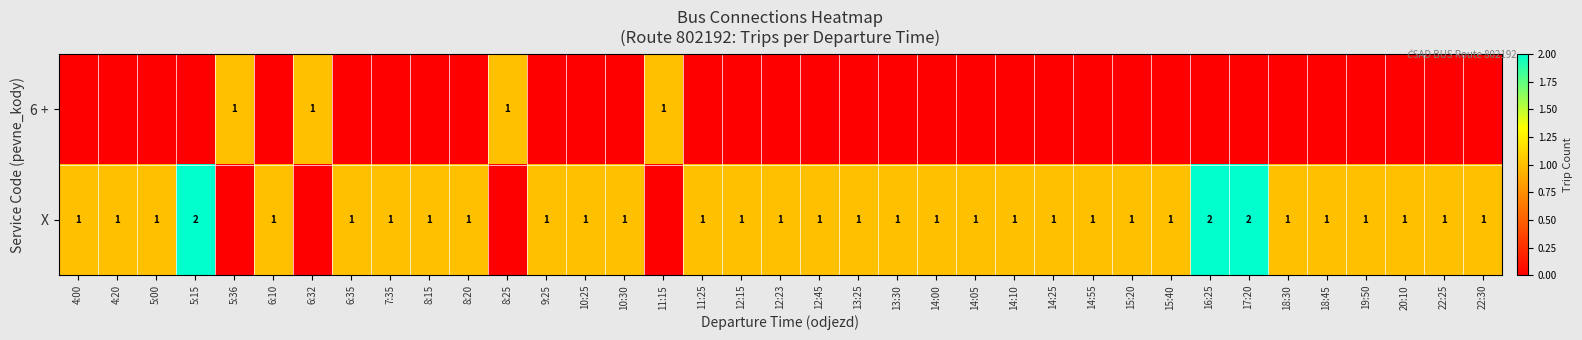

The value of X at 14:00 is 2. True or false?

False